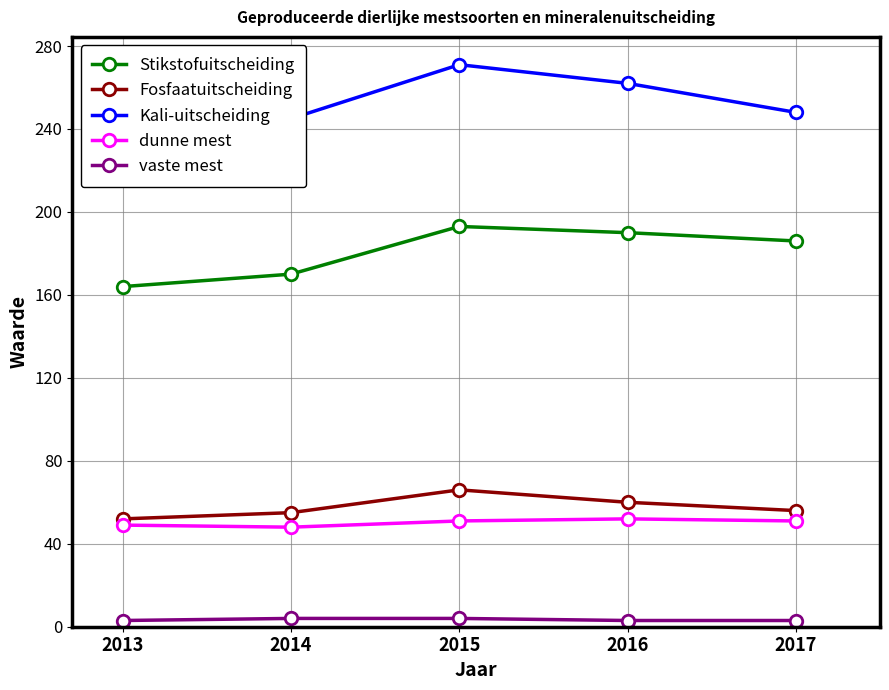

What is the value of the Stikstofuitscheiding point at the 5th from the left?

186